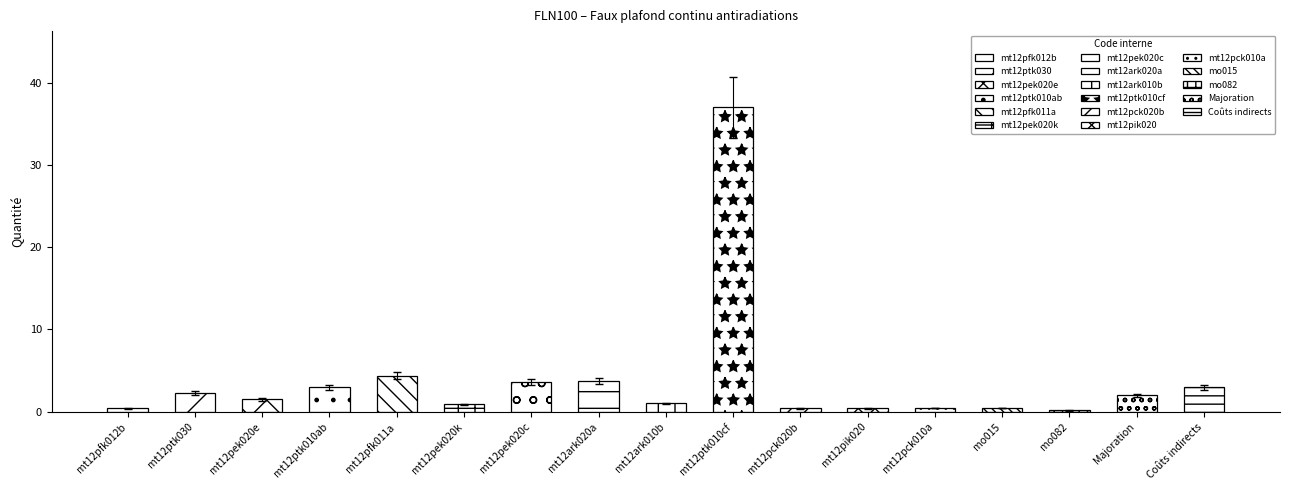

At which label does the data first exceed 1?

mt12ptk030